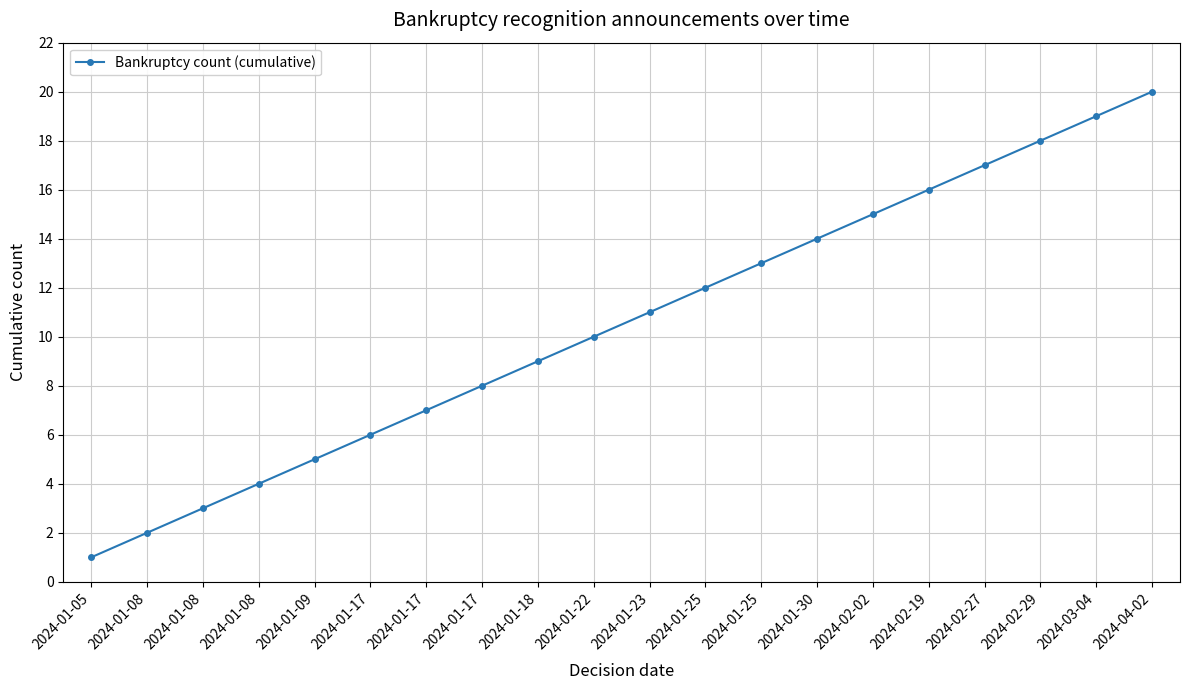

How many values are below 11?

10